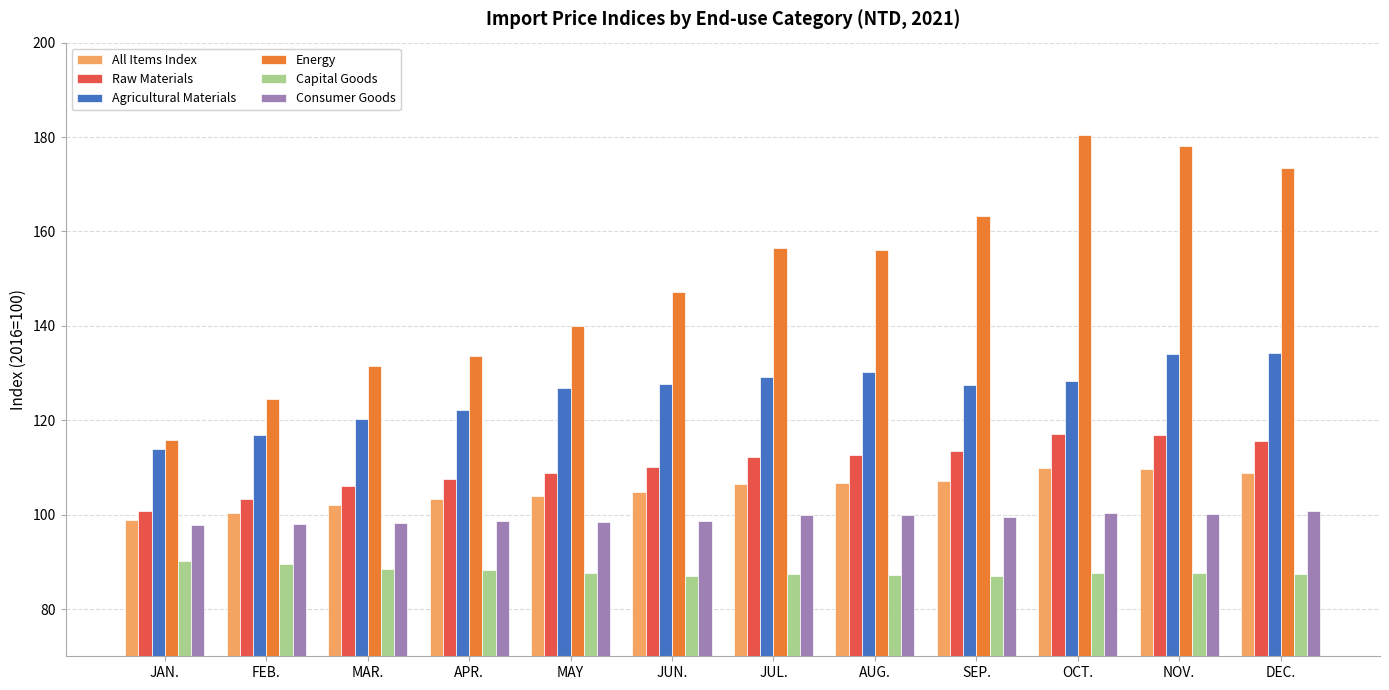

What is the label of the 7th bar from the right?

JUN.